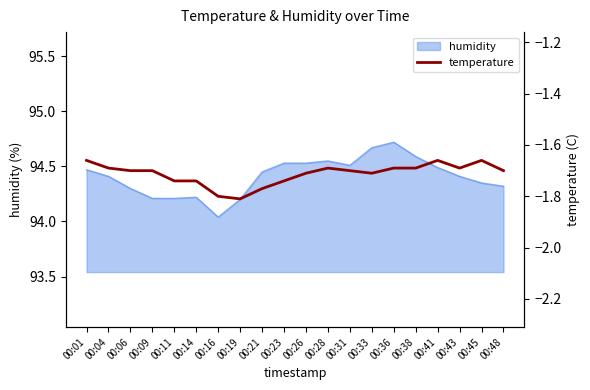

True or false: the data shows -1.7 at 00:31.

True